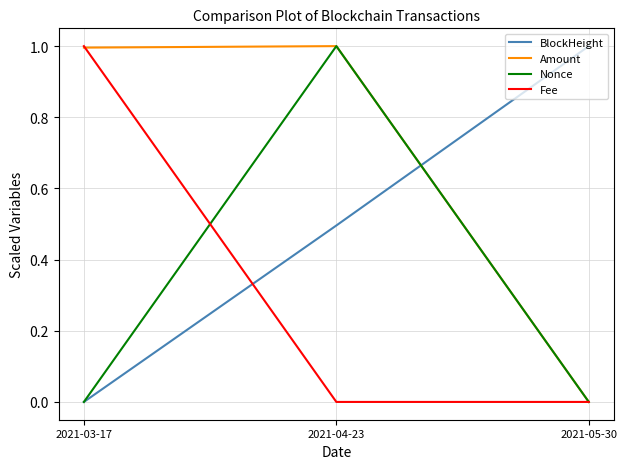

Reading left to right, what are all the values shown in this chart?

BlockHeight: 2021-03-17=0.0	2021-04-23=0.5	2021-05-30=1.0
Amount: 2021-03-17=1.0	2021-04-23=1.0	2021-05-30=0.0
Nonce: 2021-03-17=0.0	2021-04-23=1.0	2021-05-30=0.0
Fee: 2021-03-17=1.0	2021-04-23=0.0	2021-05-30=0.0